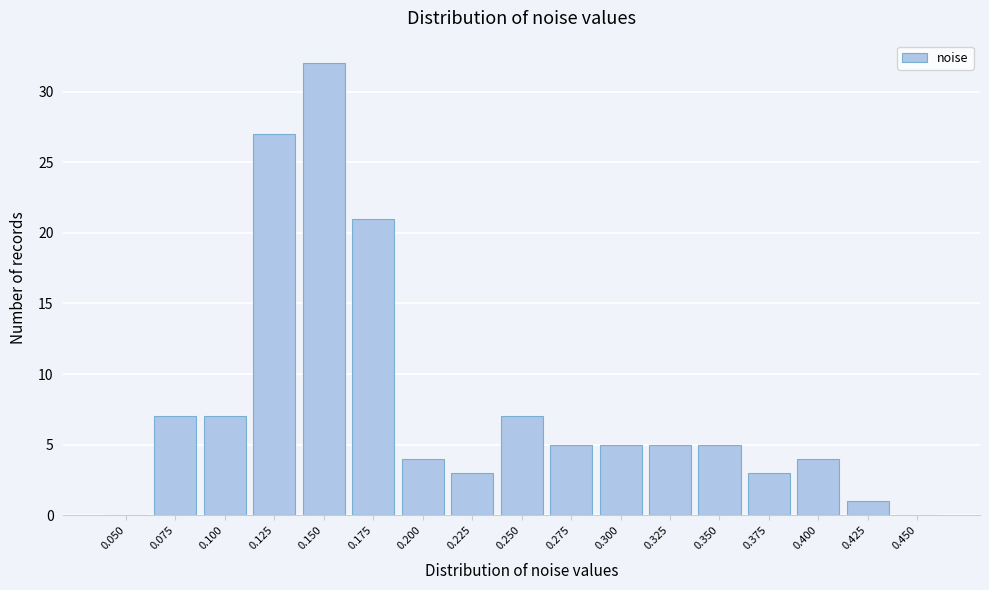

Reading left to right, extract all data points from this chart.

0.050=0	0.075=7	0.100=7	0.125=27	0.150=32	0.175=21	0.200=4	0.225=3	0.250=7	0.275=5	0.300=5	0.325=5	0.350=5	0.375=3	0.400=4	0.425=1	0.450=0